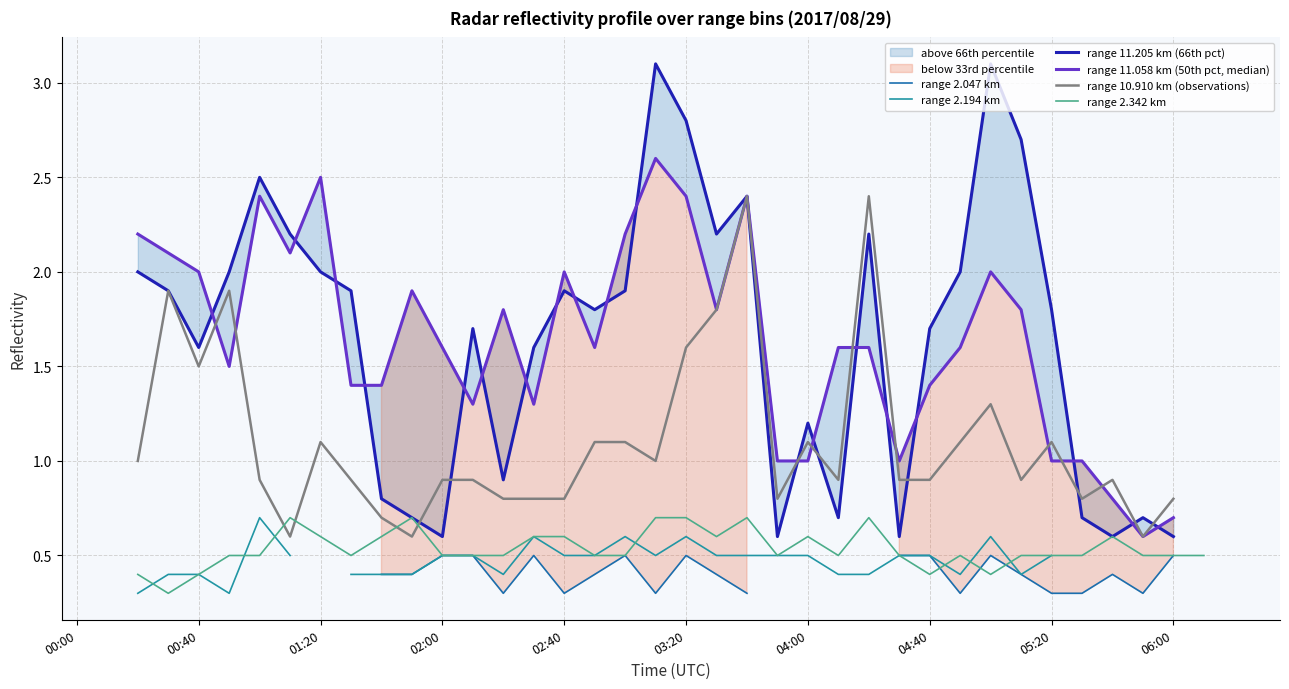

The range 10.910 km (observations) series shows 0.8 at 15. True or false?

True